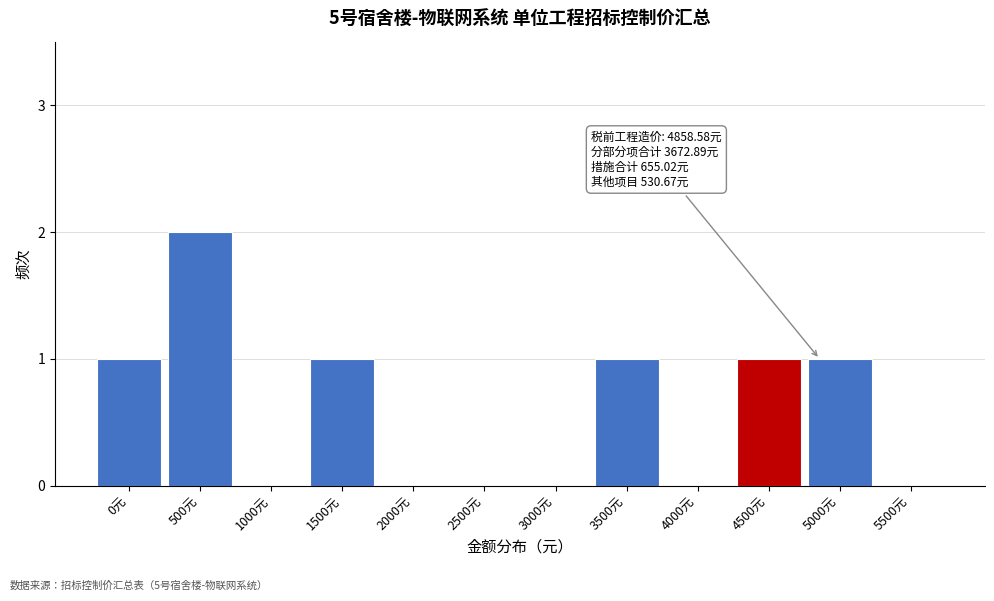

Reading left to right, extract all data points from this chart.

0元=1	500元=2	1000元=0	1500元=1	2000元=0	2500元=0	3000元=0	3500元=1	4000元=0	4500元=1	5000元=1	5500元=0